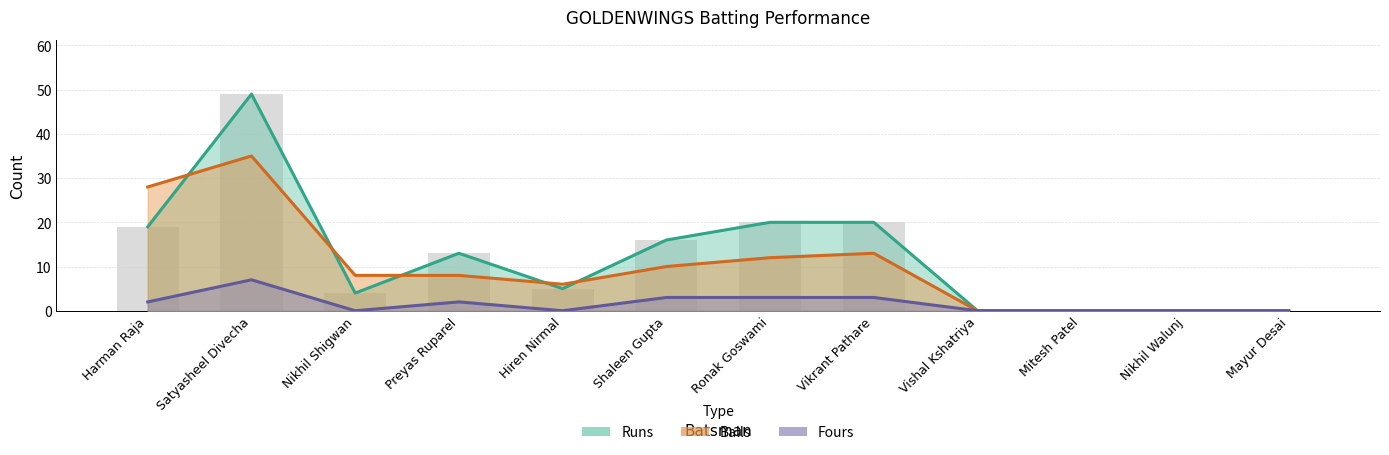

True or false: Runs has a value of 17 at Preyas Ruparel.

False